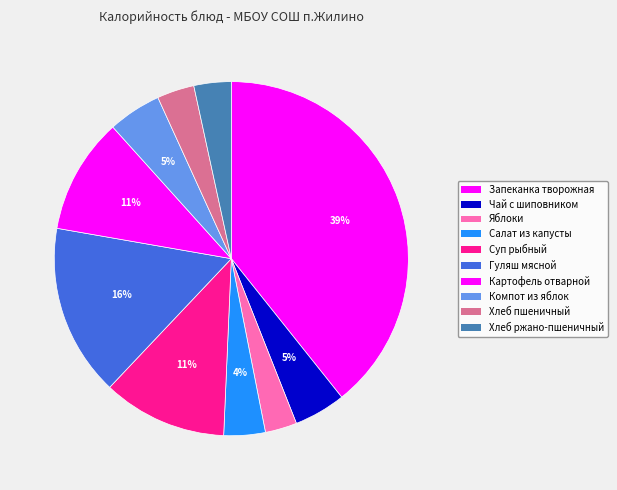

Count the number of slices in the pie.

10